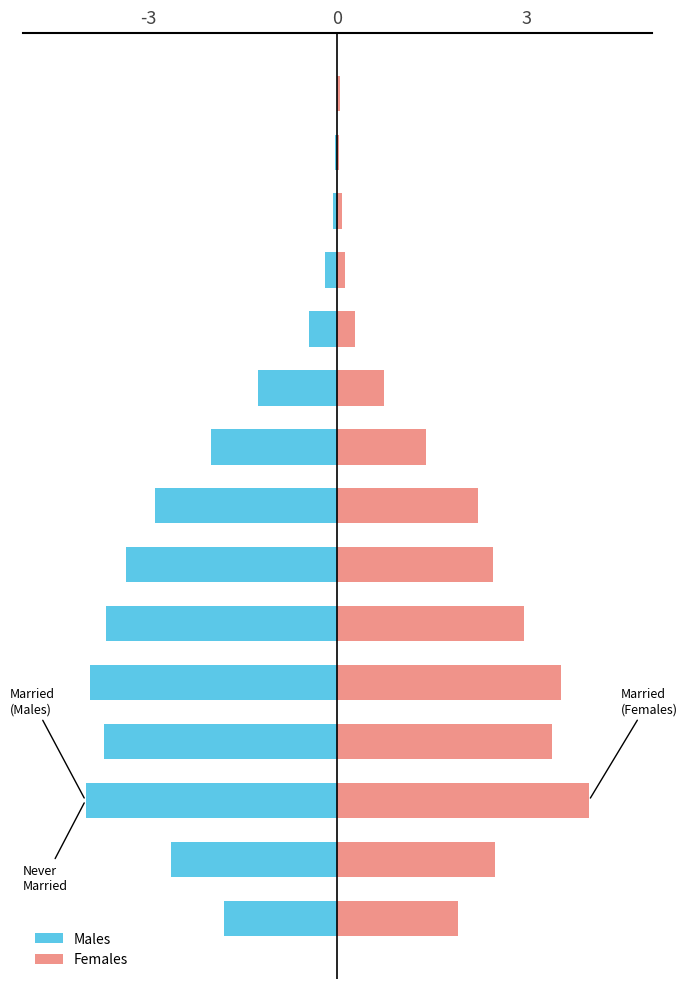

Rank the series by their maximum value, from lowest to highest.

Males, Females